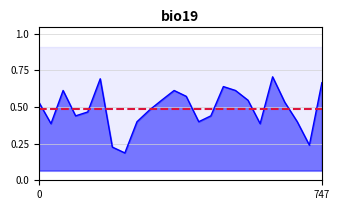

How many interior local peaks (higher than both neighbors) does the data have?

5